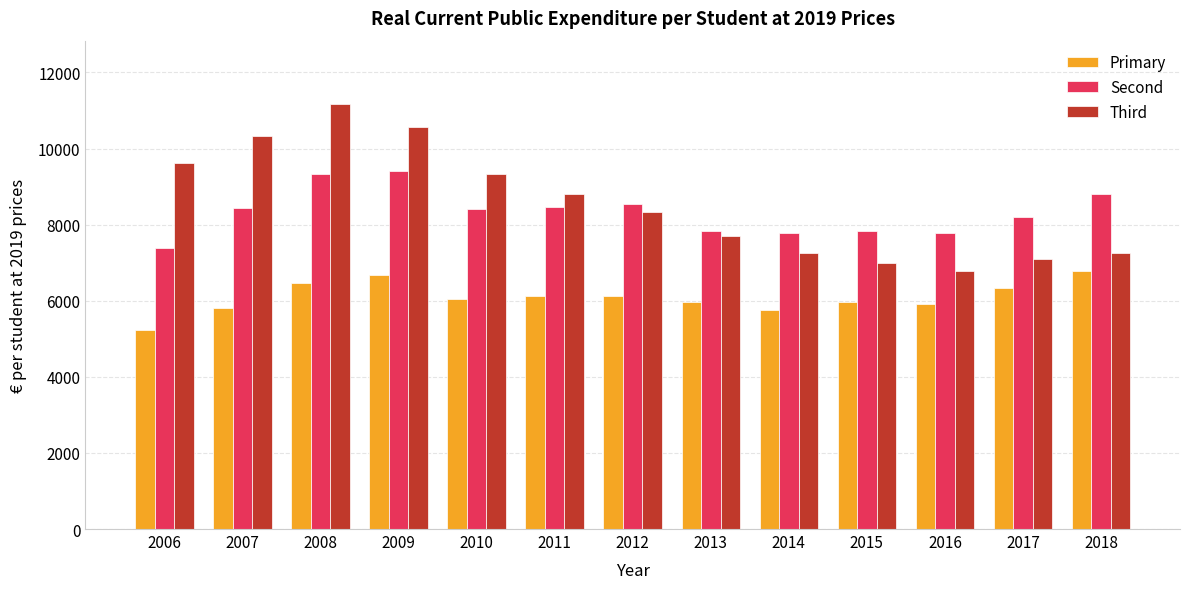

What are all the series names shown in the legend?

Primary, Second, Third